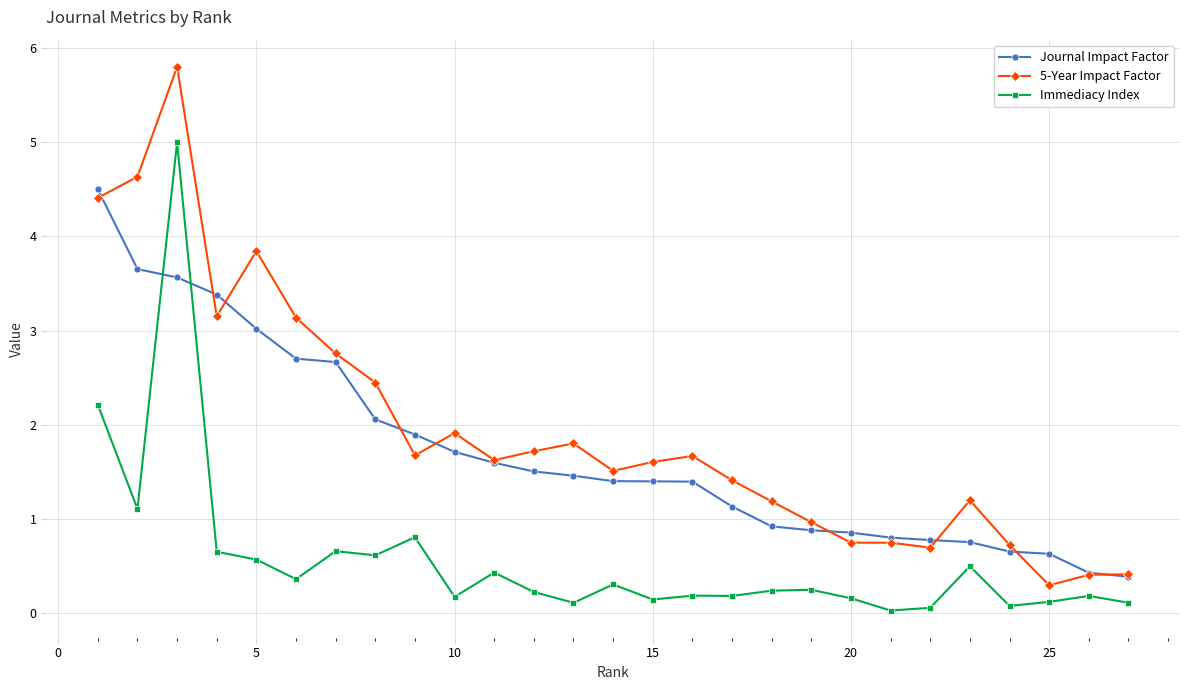

What is the sum of all 5-Year Impact Factor values?

52.5